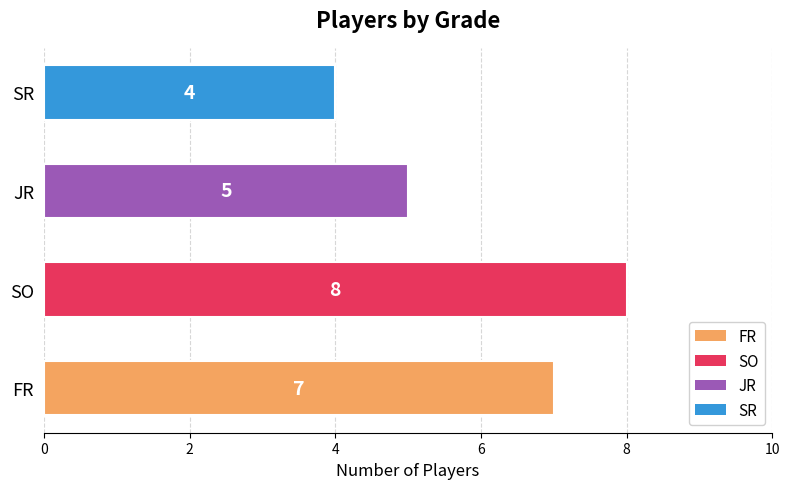

Which category has the lowest value across all series?

SR